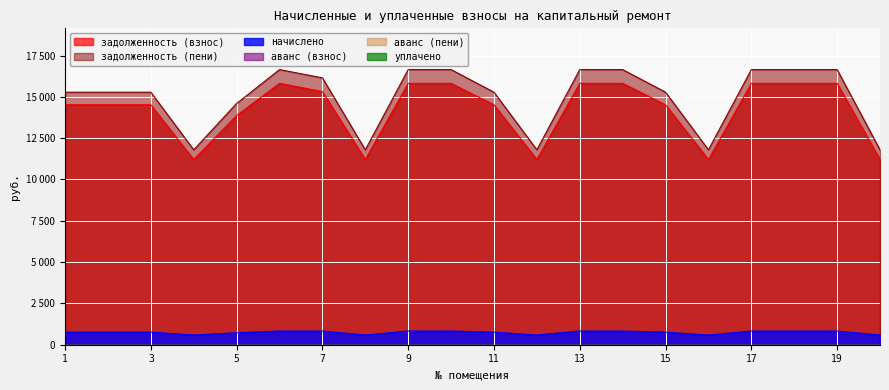

Which series has the largest total across all categories?

задолженность (пени)